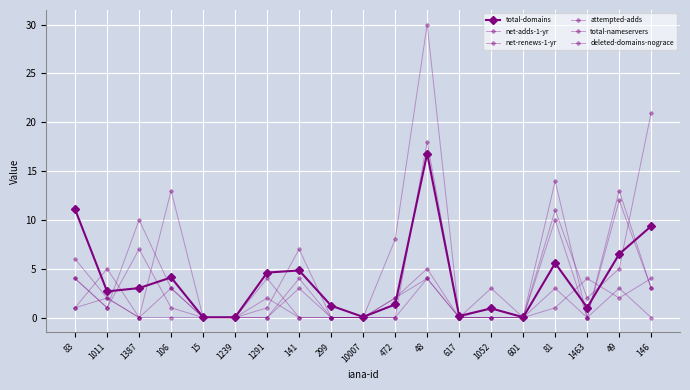

Count the number of data series in this chart.

6